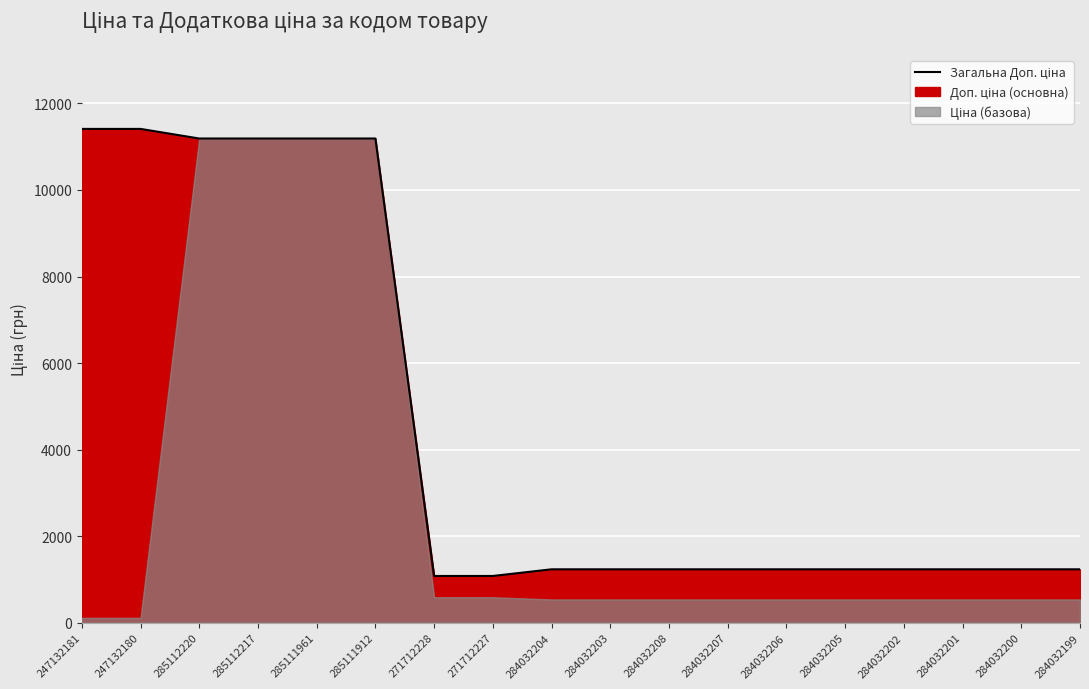

Approximately how many times larger is the value at 271712228 compared to 284032206?

0.9